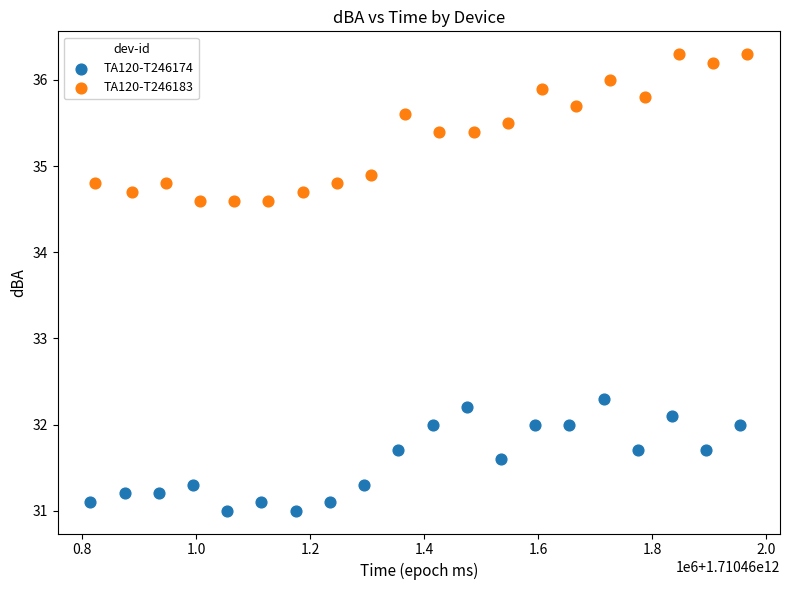

Which series contains the lowest Y value?

TA120-T246174